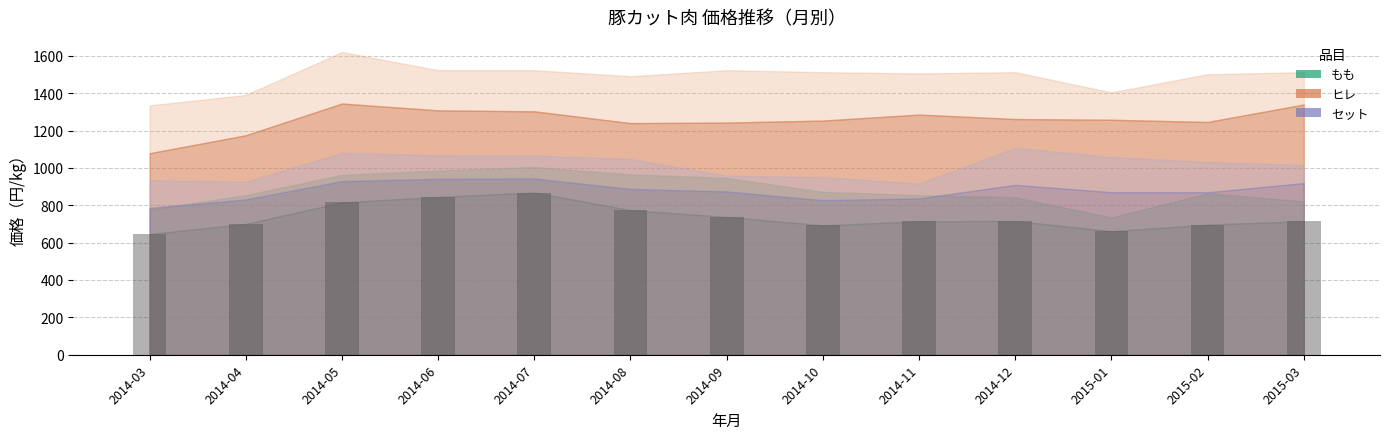

What is the greatest value displayed?

867.9